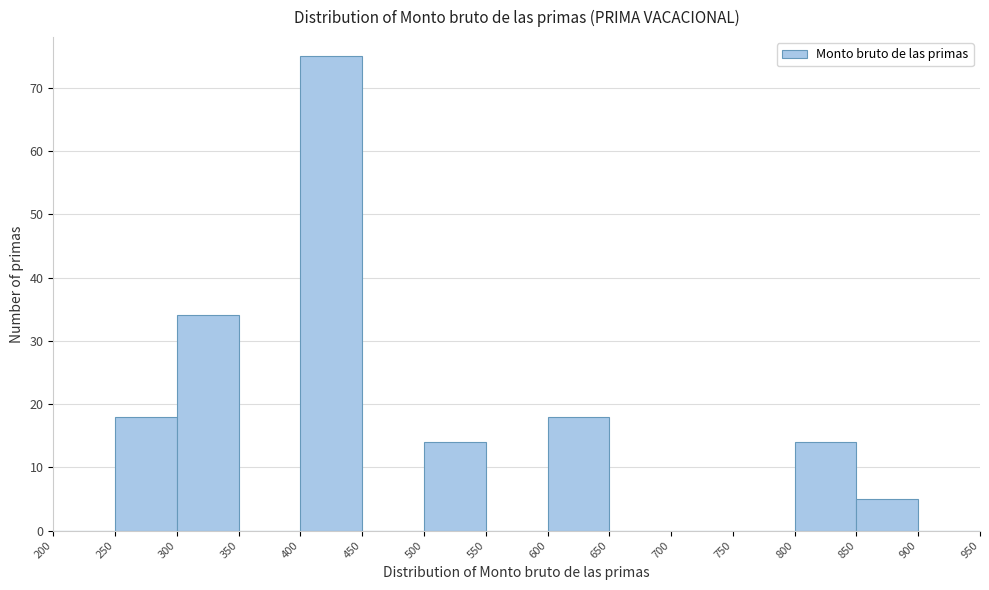

Reading left to right, transcribe this chart: for each bar, give the range it covers on the x-axis and its height. The values are not printed on the chart, so give them approximately, as read against the axis.

200 to 250: 0
250 to 300: 18
300 to 350: 34
350 to 400: 0
400 to 450: 75
450 to 500: 0
500 to 550: 14
550 to 600: 0
600 to 650: 18
650 to 700: 0
700 to 750: 0
750 to 800: 0
800 to 850: 14
850 to 900: 5
900 to 950: 0